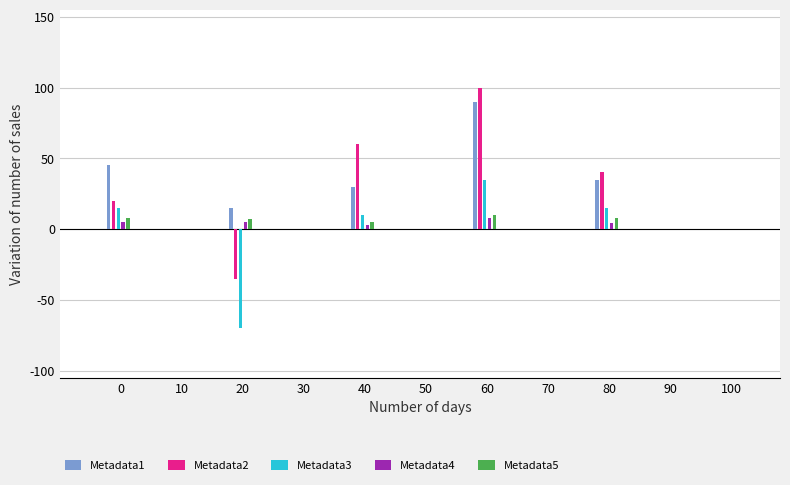

What is the value of the Metadata4 bar at the 2nd from the left?

5